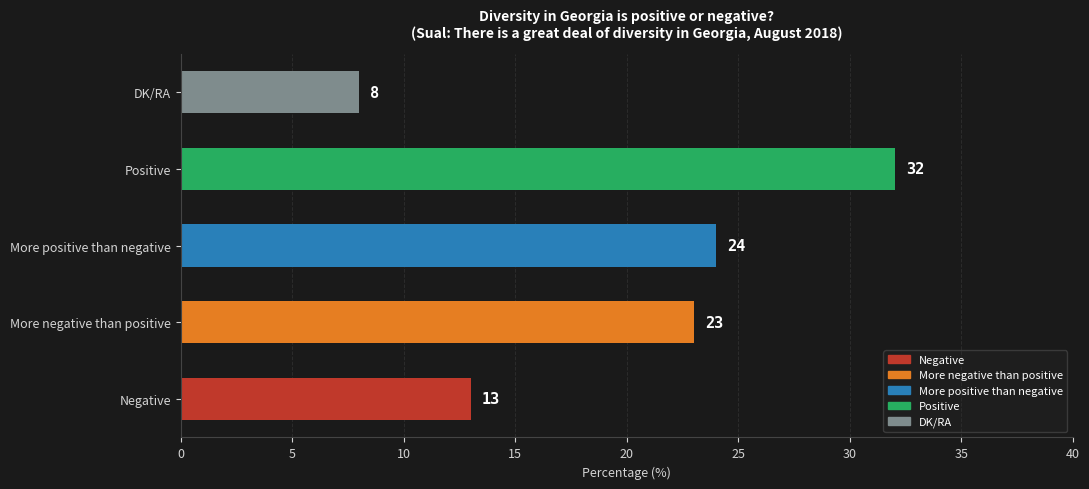

What is the sum of all values?

100